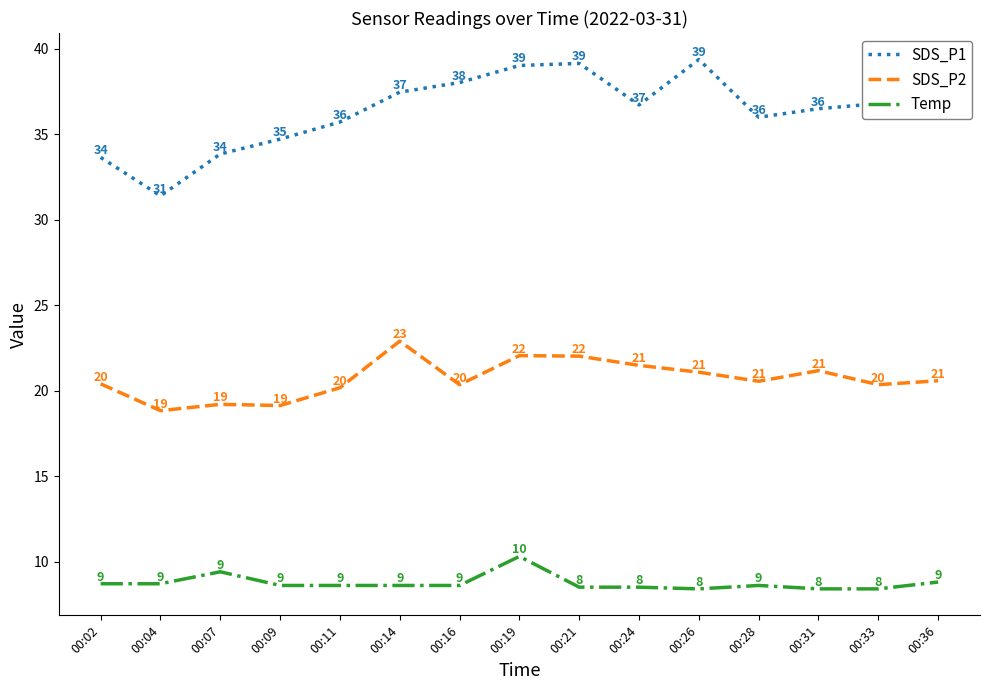

List the series in order of their peak value, lowest first.

Temp, SDS_P2, SDS_P1